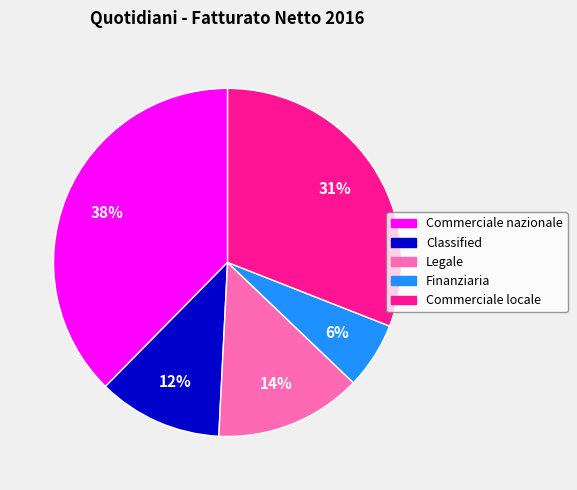

Between Classified and Commerciale locale, which is larger?

Commerciale locale